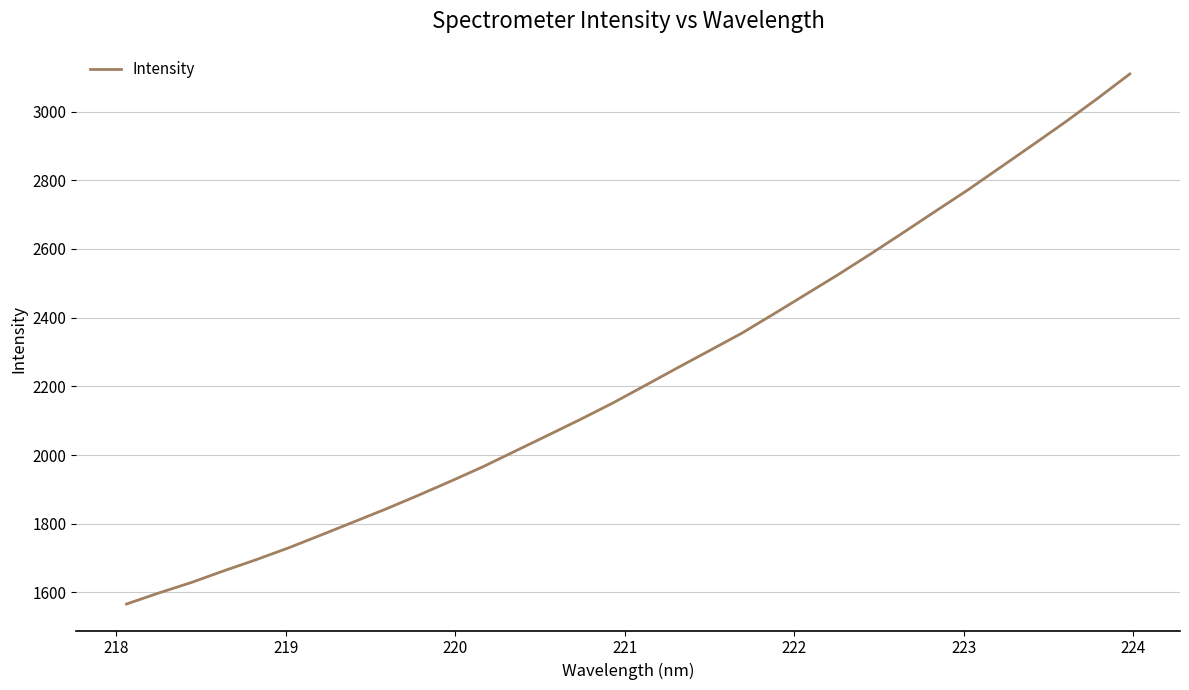

What is the greatest value displayed?

3109.3